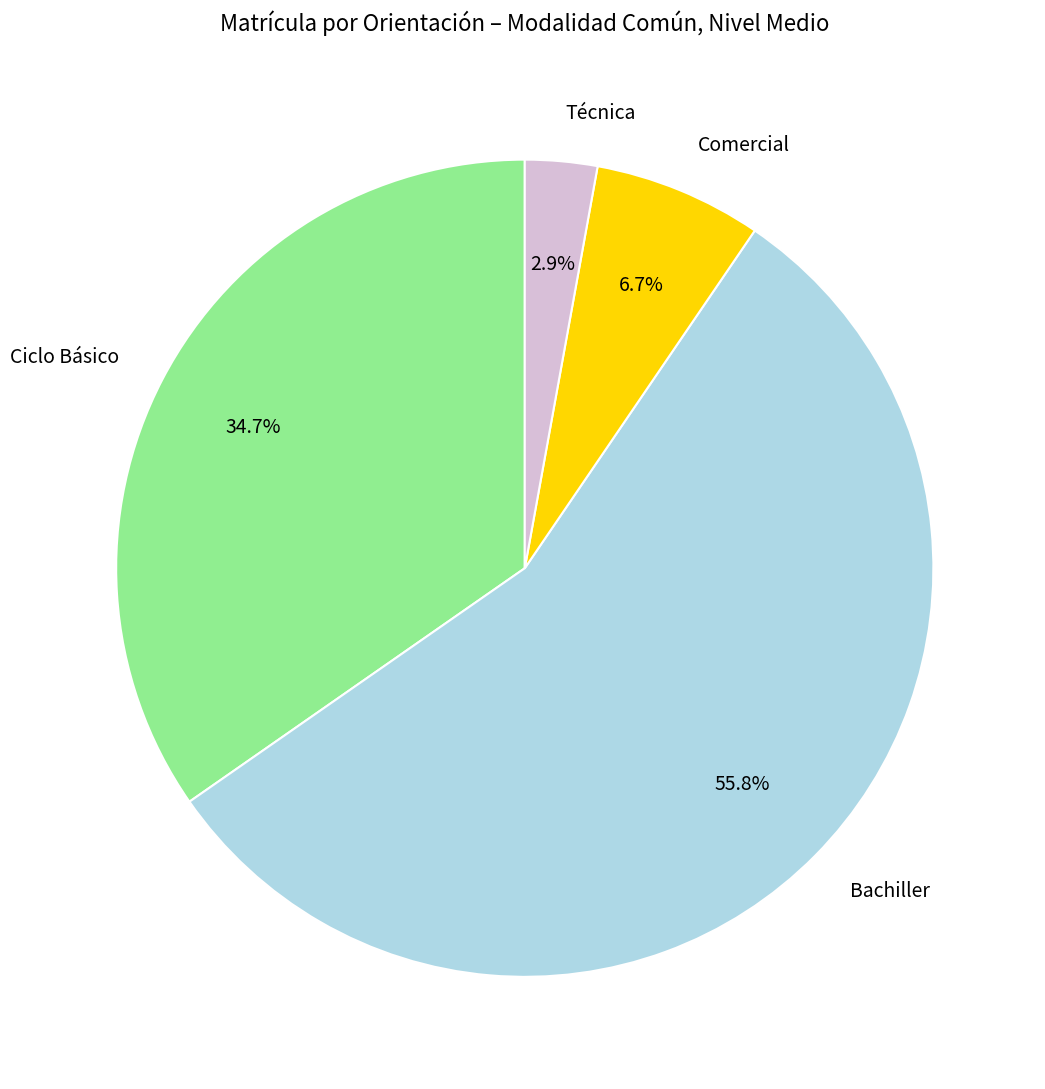

What is the majority slice?

Bachiller